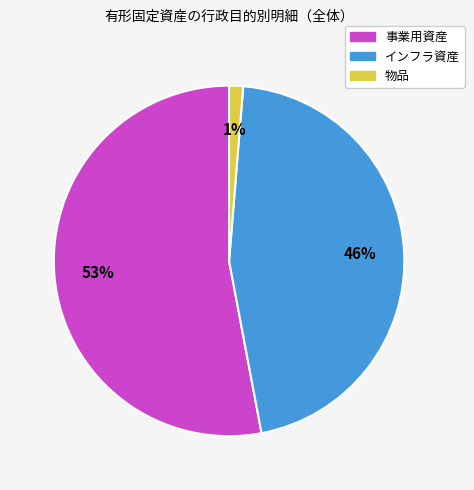

What is the ratio of the value at インフラ資産 to the value at 事業用資産?

0.9